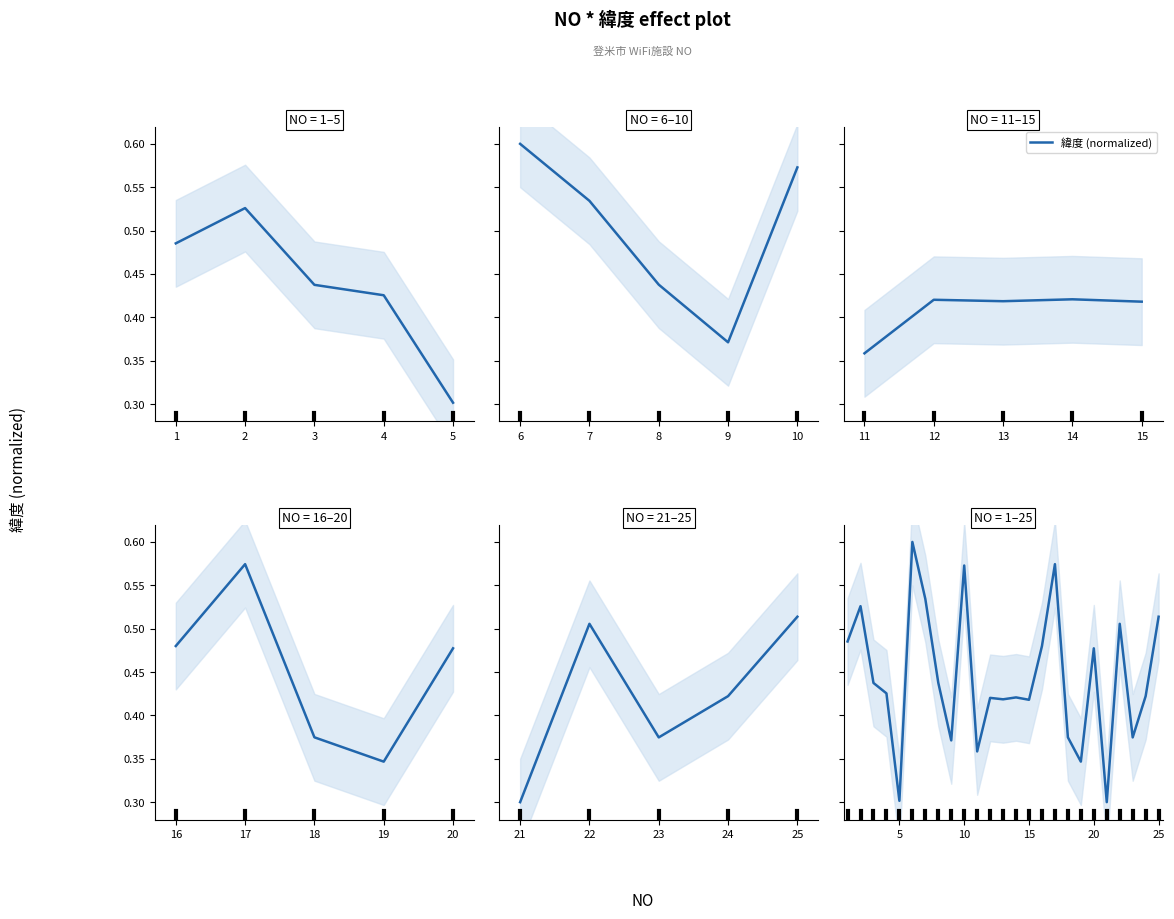

How many points are higher than both their immediate neighbors (excluding endpoints)?

8